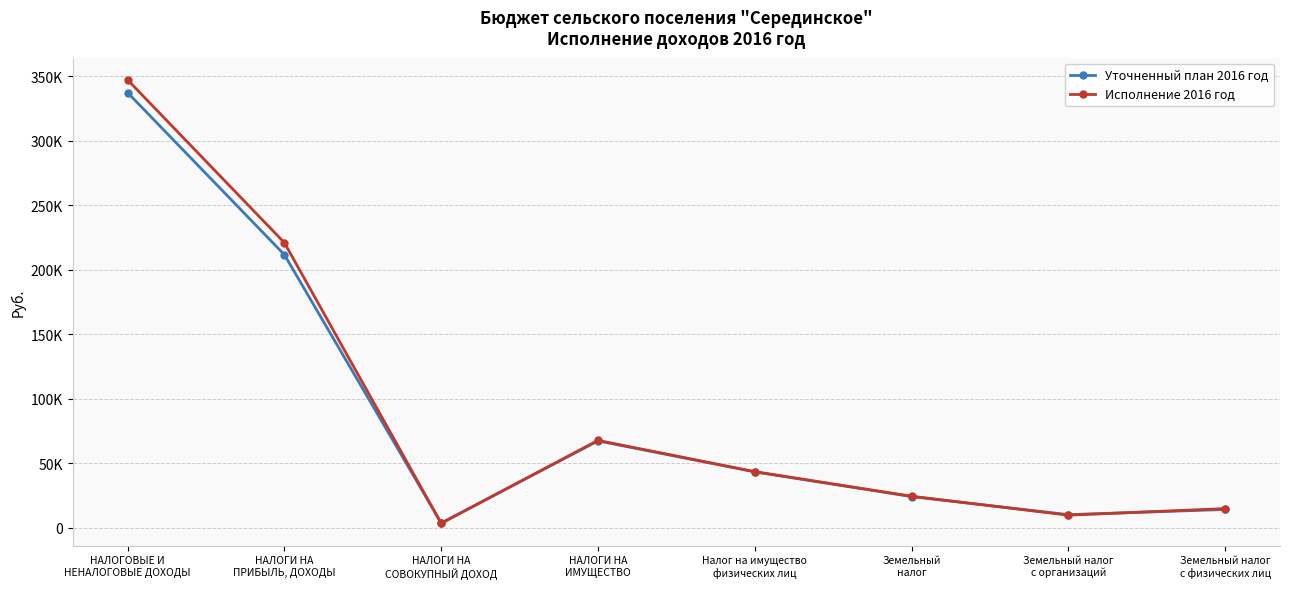

What is the difference between the maximum and minimum values in the Уточненный план 2016 год series?

333800.0